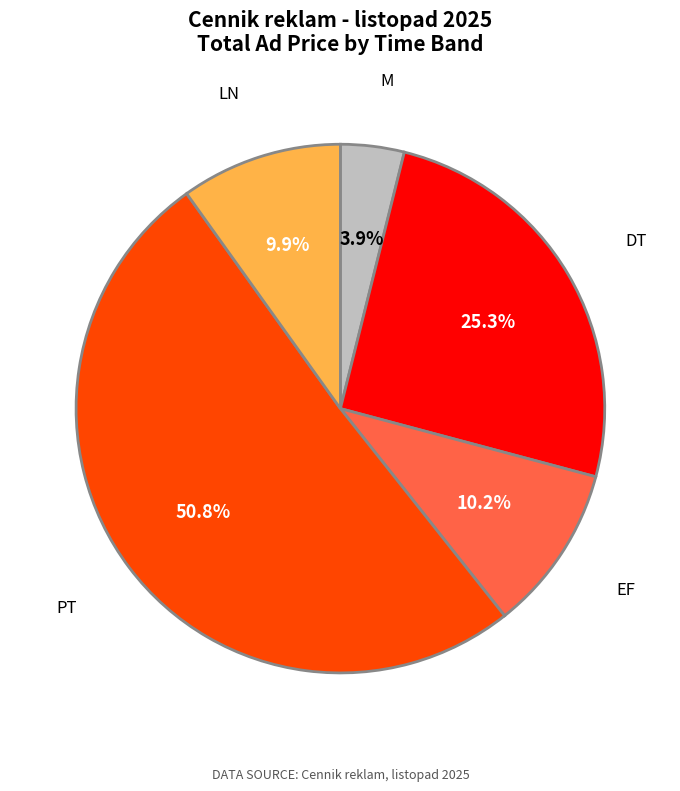

What is the smallest slice in the pie chart?

M